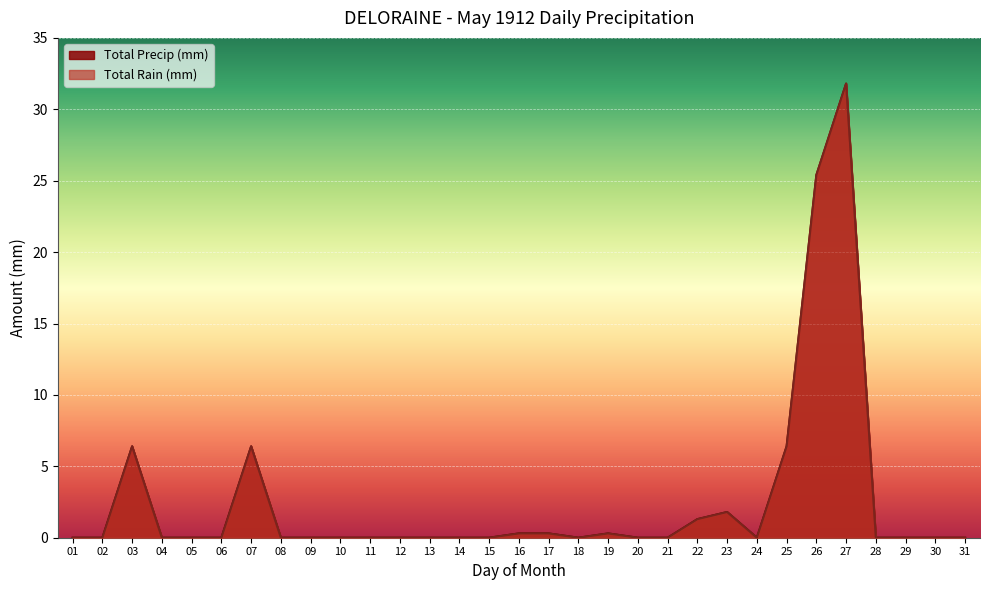

How many data points in Total Rain (mm) are above 0?

10